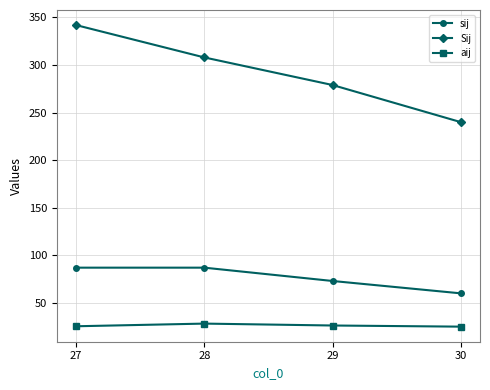

How many lines are shown in the chart?

3